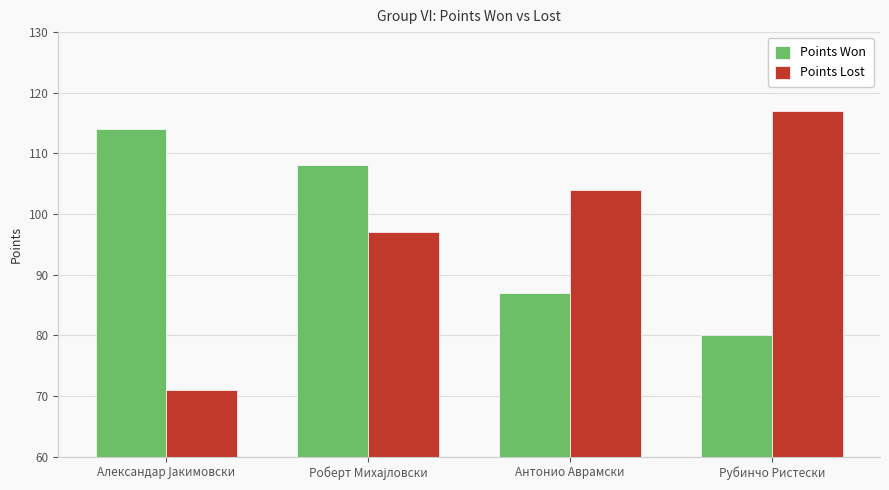

How many data points in Points Won are less than 108?

2